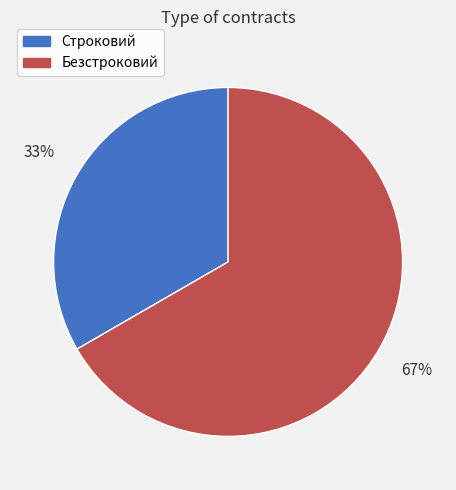

To the nearest percent, what portion does Строковий represent?

33%